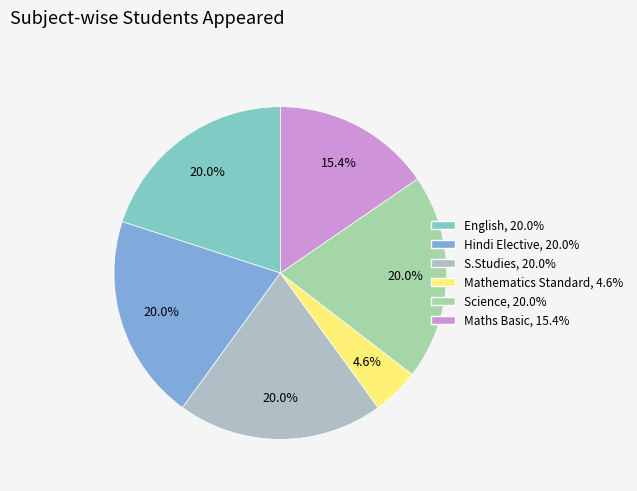

Which slice is the smallest?

Mathematics Standard